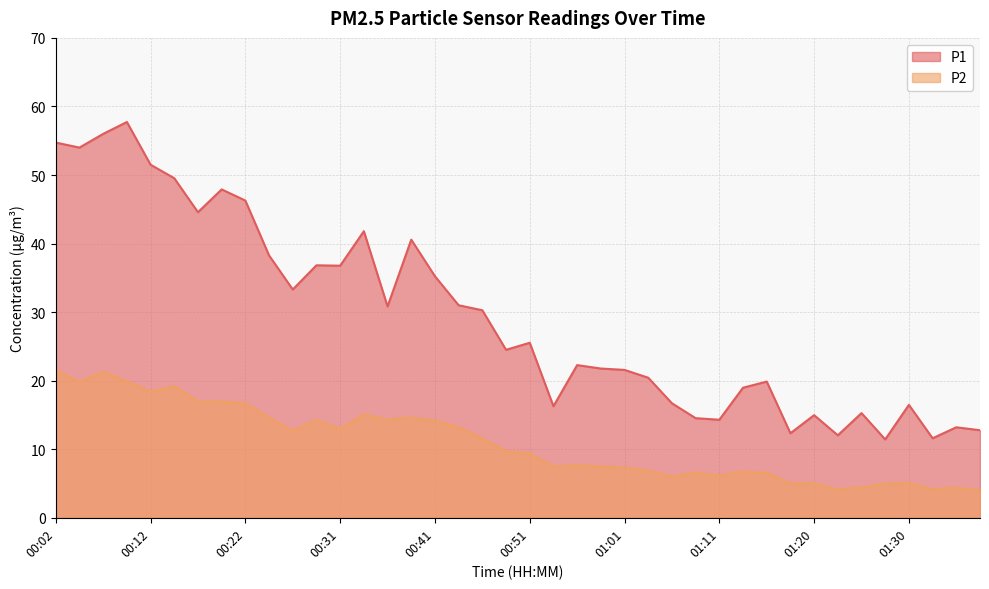

Which series has the largest range (max minus min)?

P1